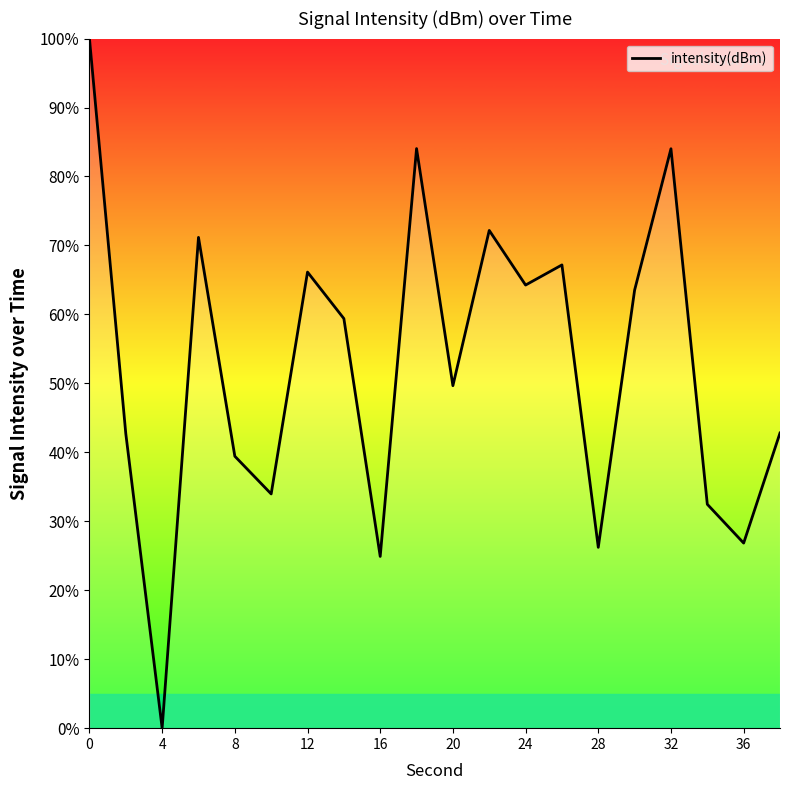

At which category does the chart reach its minimum across all series?

4